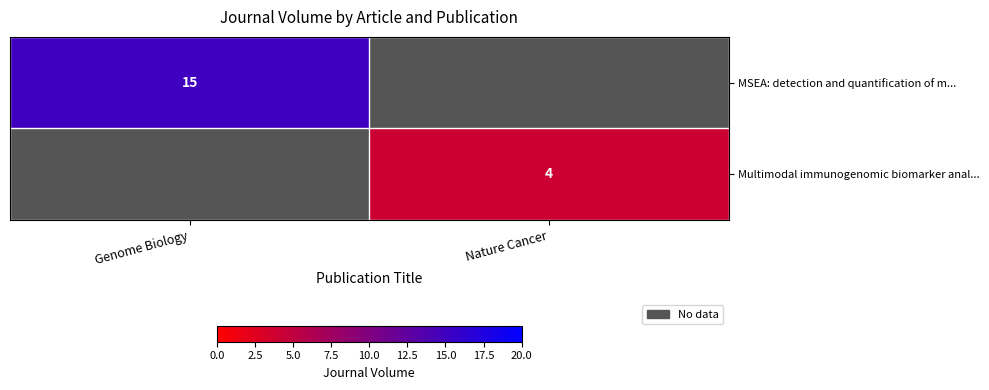

The MSEA: detection and quantification of m... series shows 22 at Genome Biology. True or false?

False